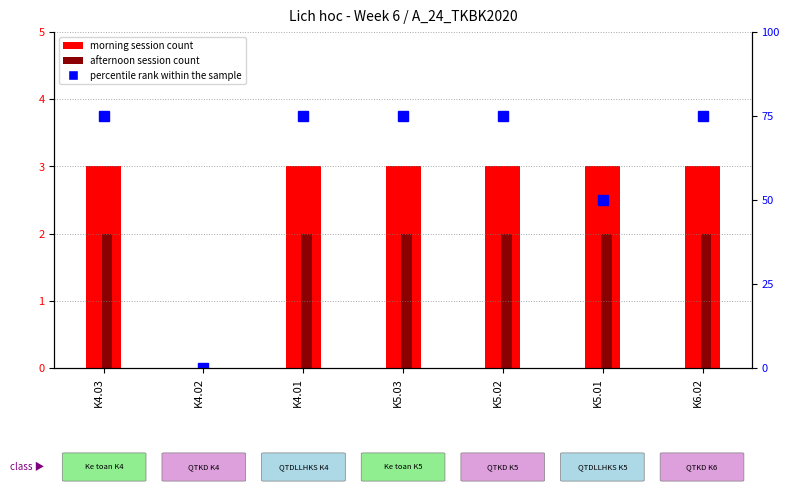

Count the morning sessions values in the range 3 to 4.

6